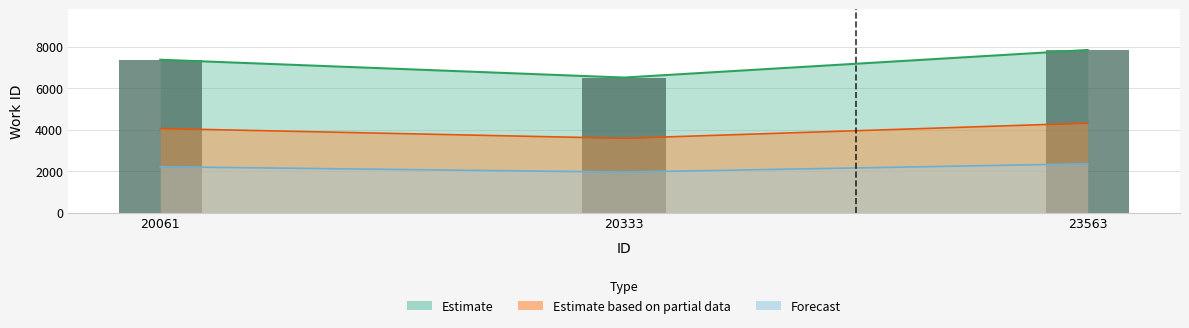

True or false: the data shows 2350.5 at 23563.

True